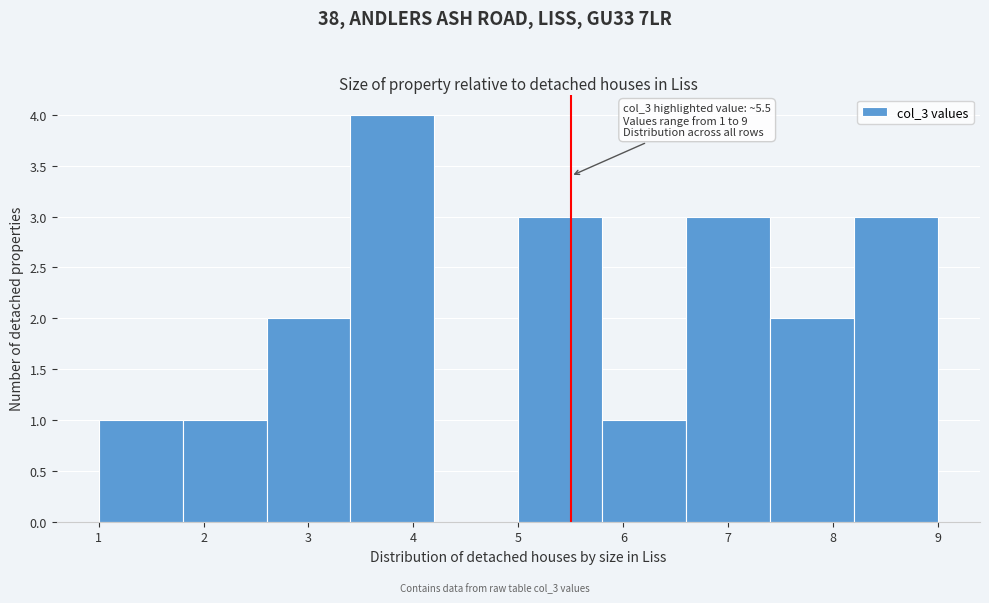

Which range on the x-axis has the tallest bar?

3.4 to 4.2